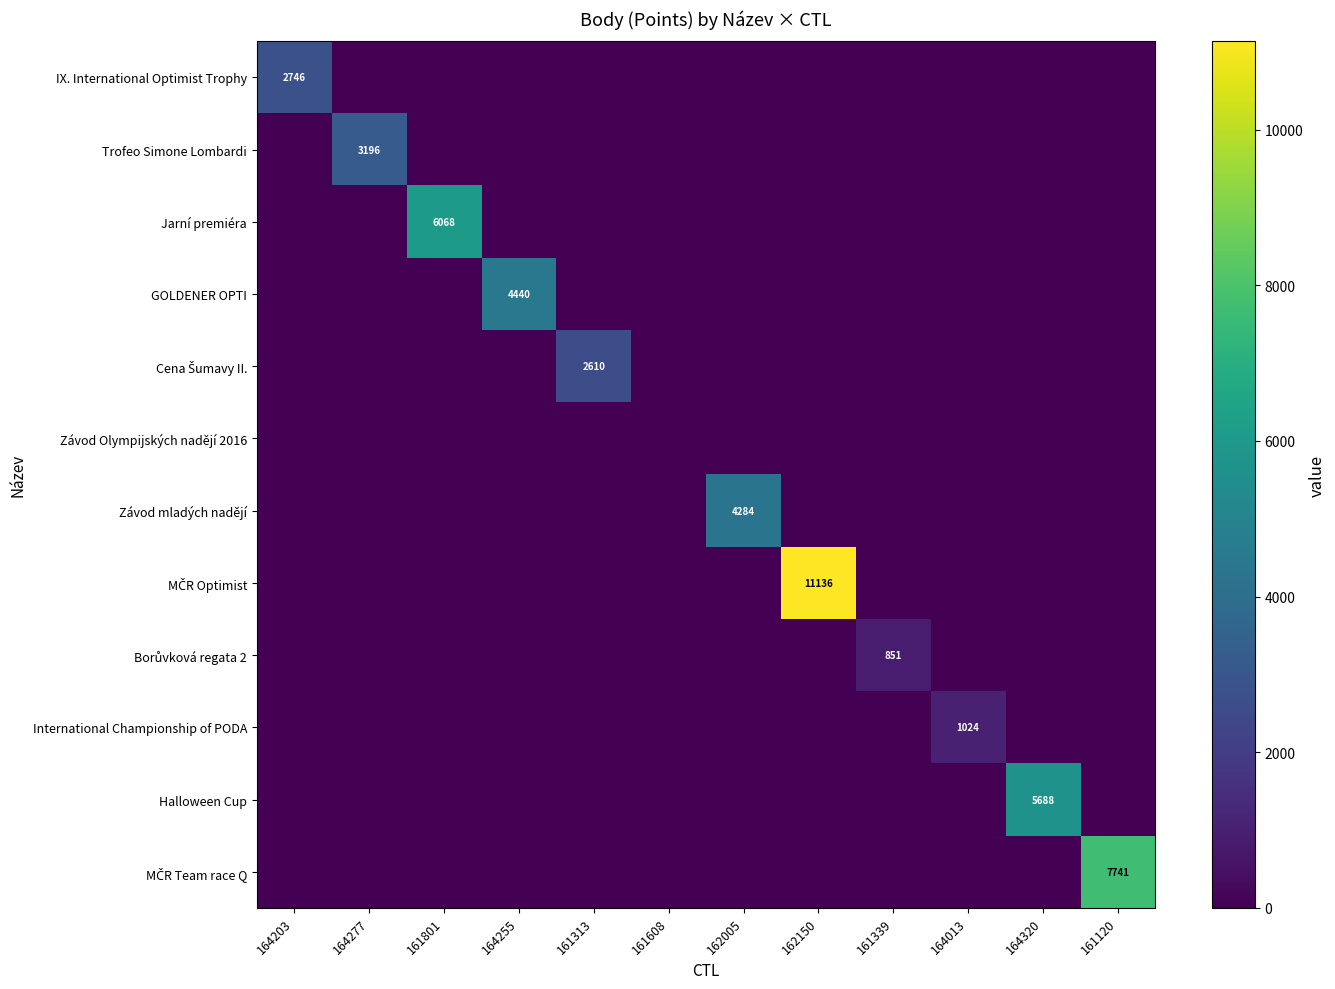

The value of Závod Olympijských nadějí 2016 at 162150 is 0. True or false?

True